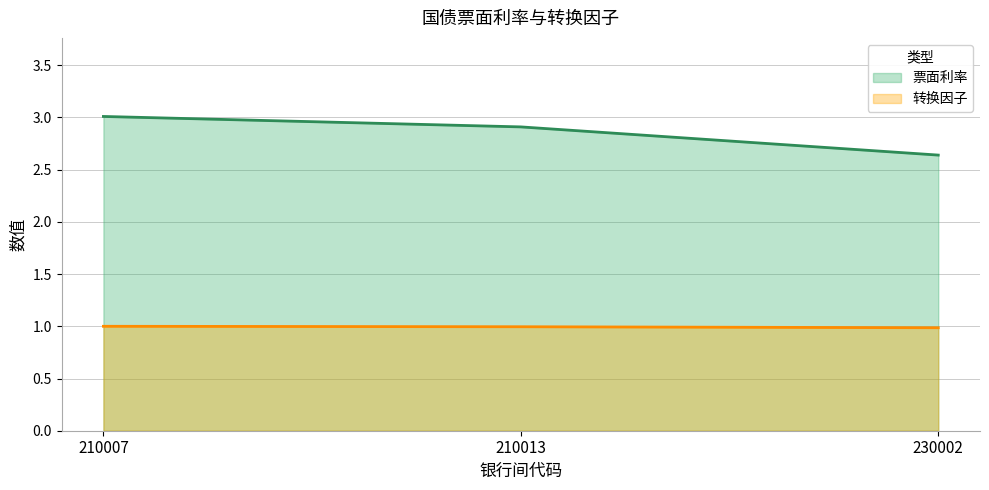

Reading right to left, what are all the values shown in this chart?

票面利率: 2.6	2.9	3.0
转换因子: 1.0	1.0	1.0